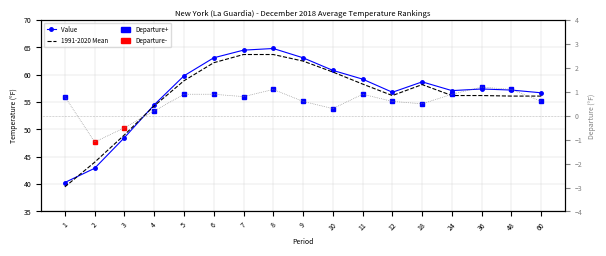

Which category has the lowest value across all series?

2